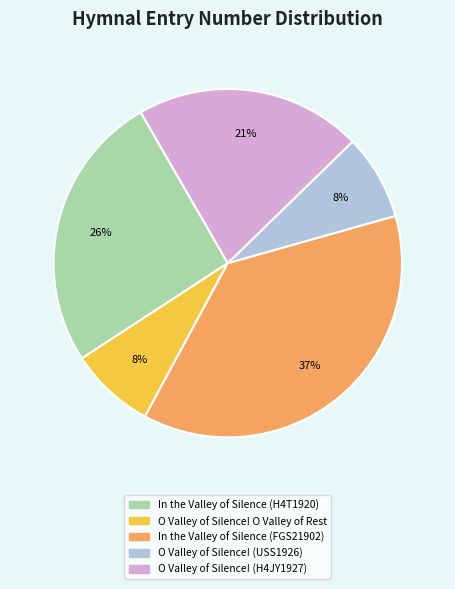

Combined, do O Valley of Silence! (H4JY1927) and O Valley of Silence! O Valley of Rest account for over 50%?

No